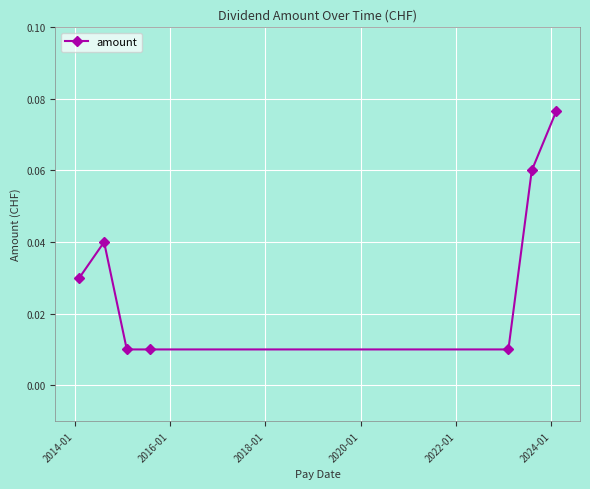

Count the values in the range 0 to 1.

7